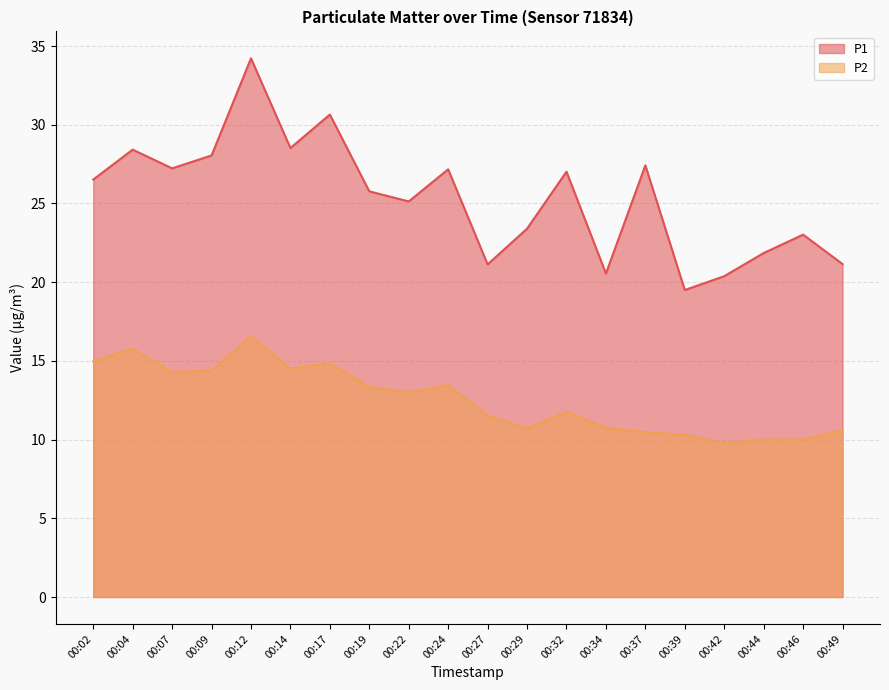

Where does the P2 series first go above 13?

00:02